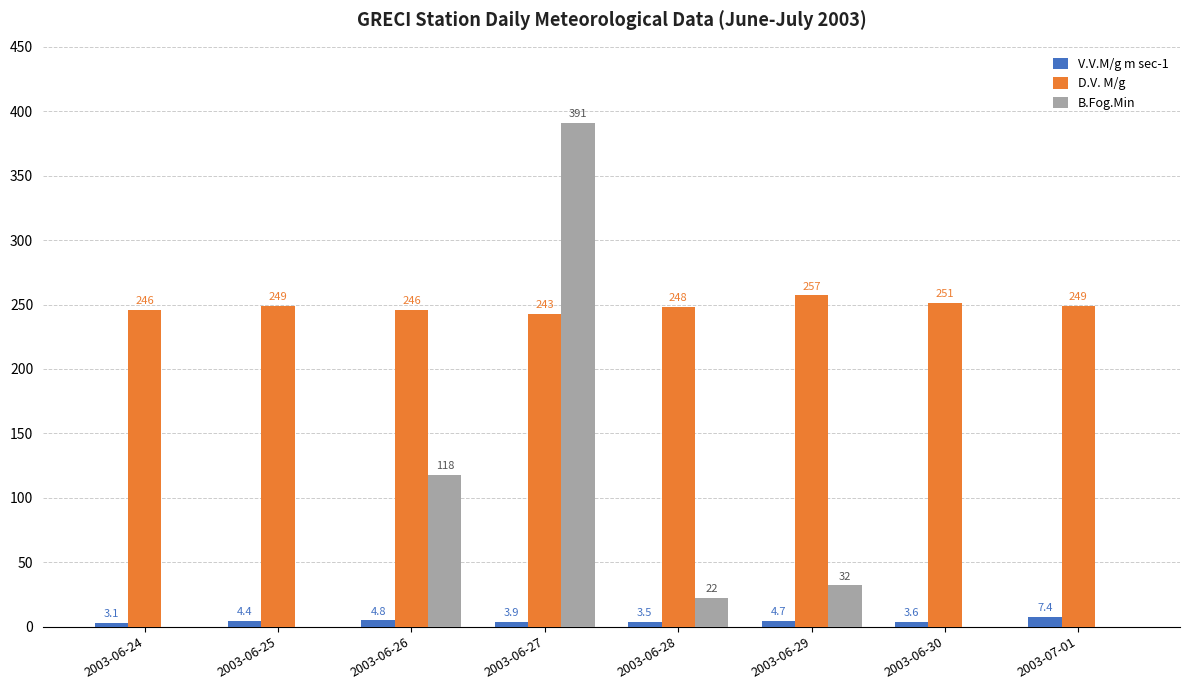

What is the sum of the D.V. M/g values at 2003-06-25 and 2003-07-01?

498.0